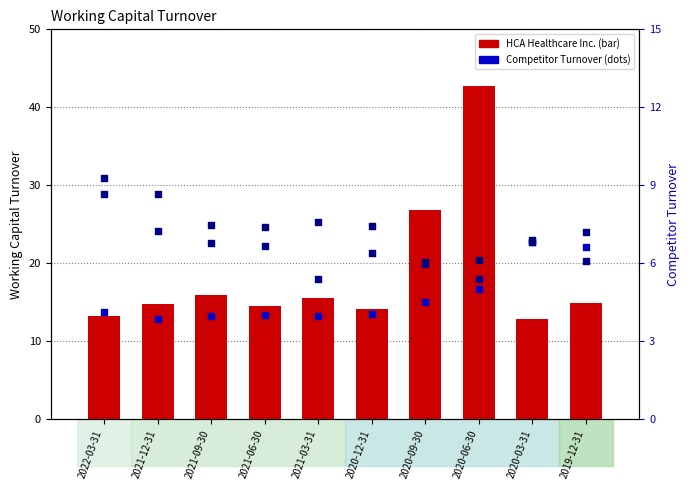

Is the value of Abbott Laboratories at 2020-03-31 greater than the value of Elevance Health Inc. at 2021-06-30?

Yes